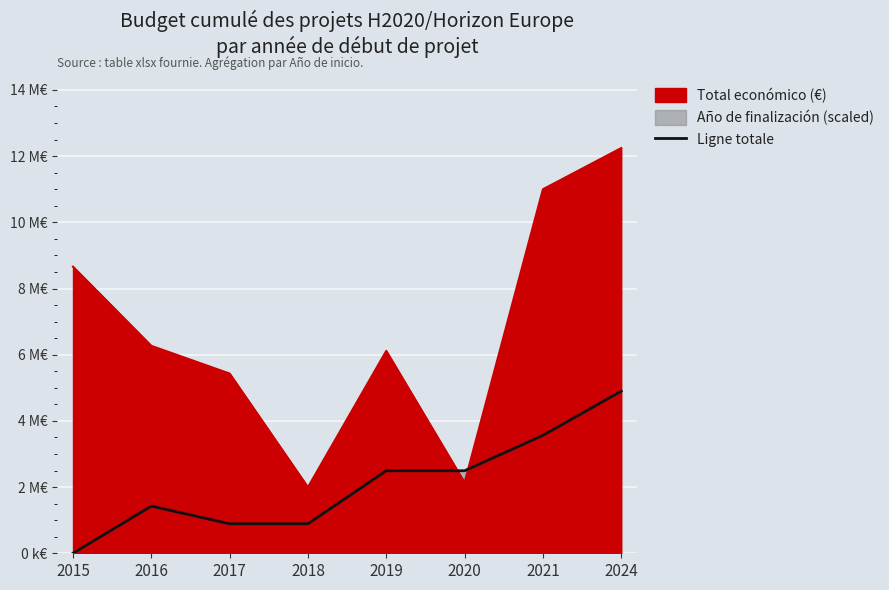

At which category does the data reach its first local peak?

2016